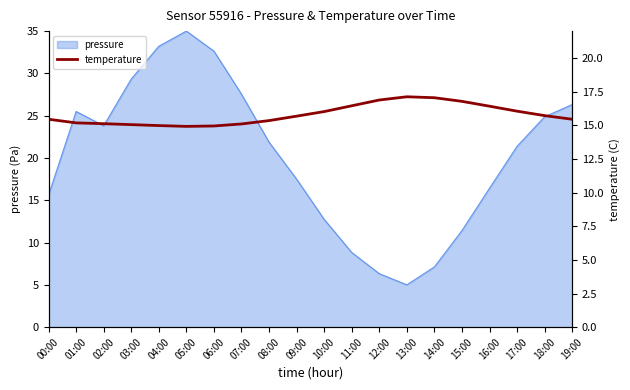

Which category has the highest value in the pressure series?

05:00